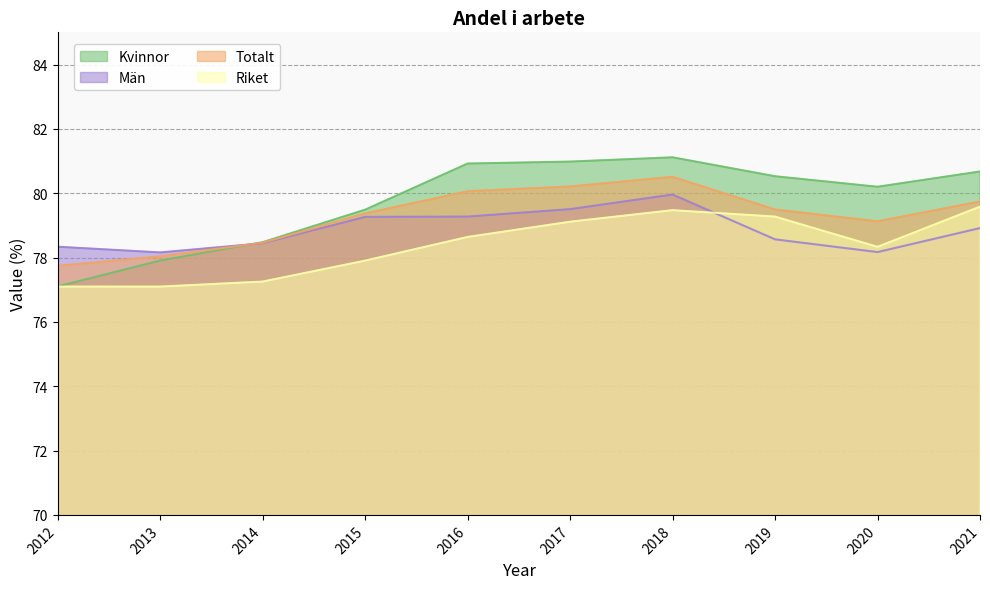

Which series has the largest range (max minus min)?

Kvinnor